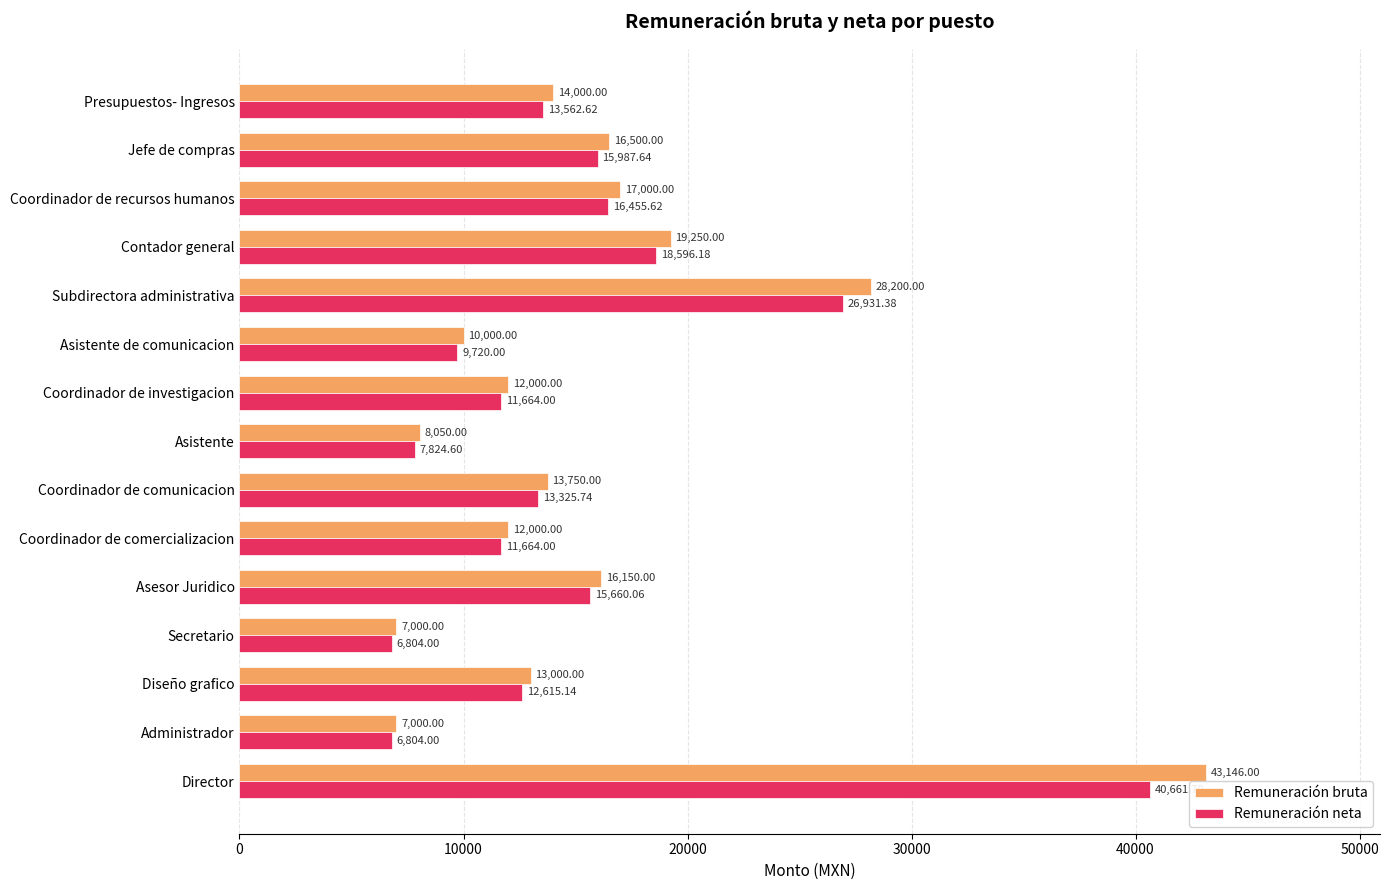

Where is Remuneración bruta nearest to the value 25073?

Subdirectora administrativa